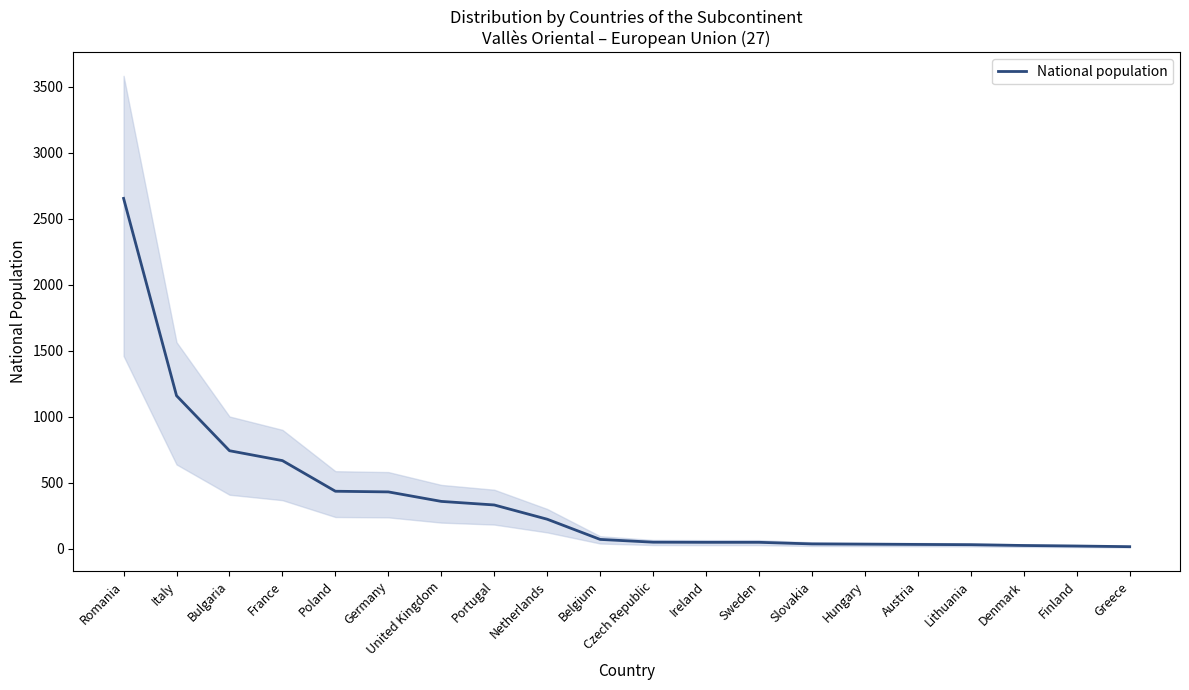

What is the average value?

369